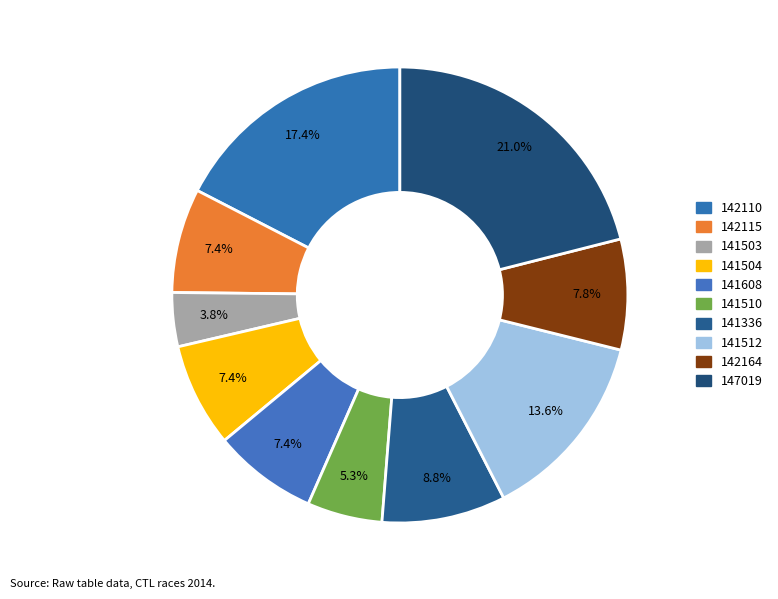

Count the number of slices in the pie.

10